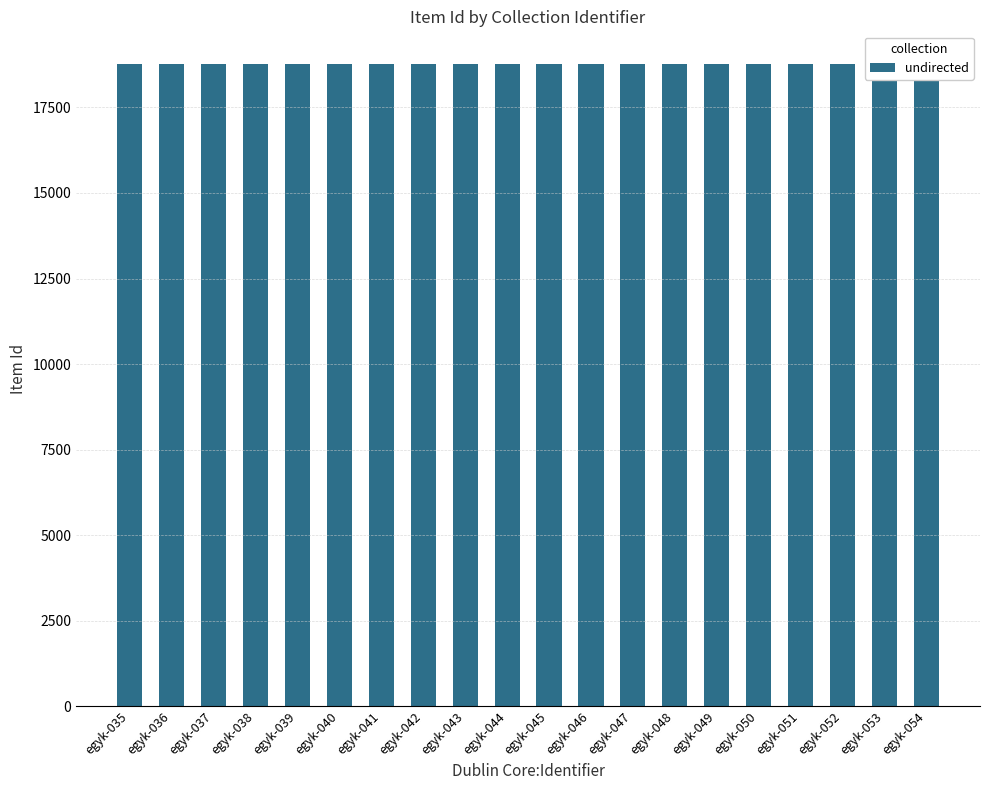

Between egyk-042 and egyk-049, which is larger?

egyk-049